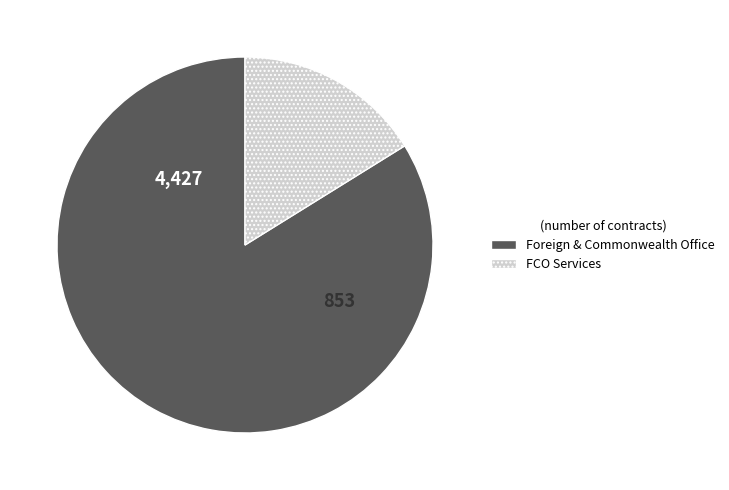

Which slice is the smallest?

FCO Services